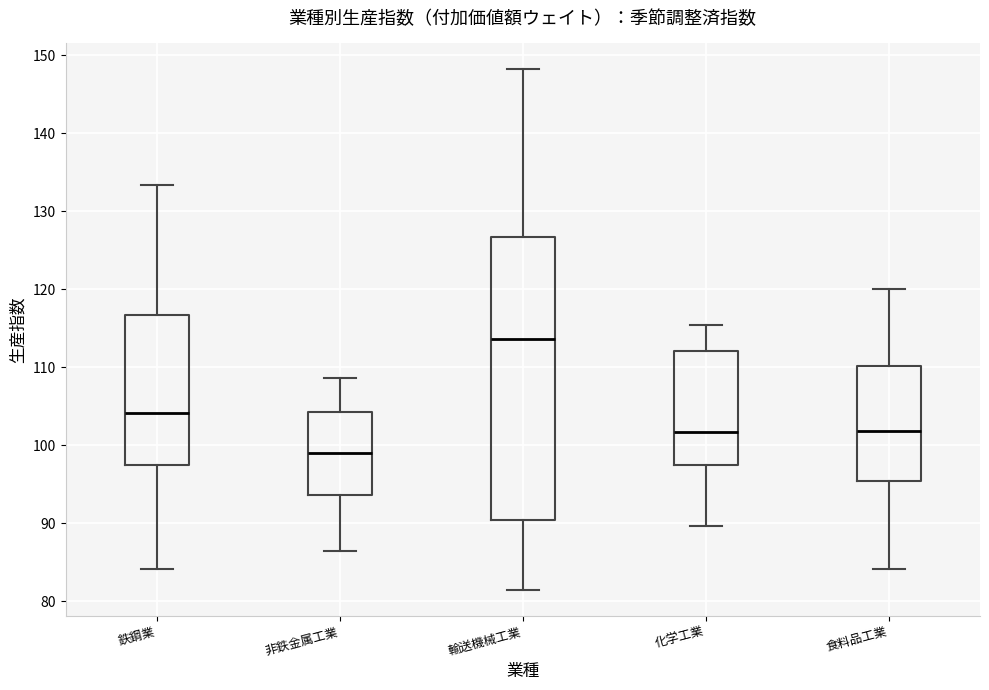

Which box's median line is the lowest?

非鉄金属工業